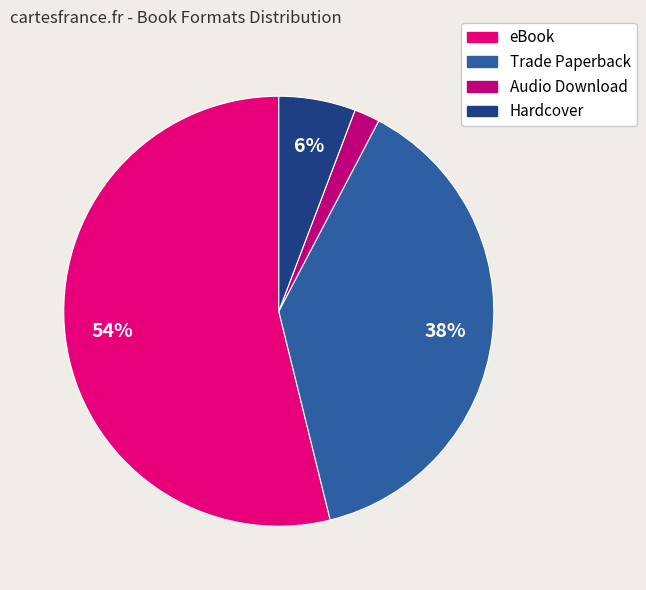

What is the smallest slice in the pie chart?

Audio Download